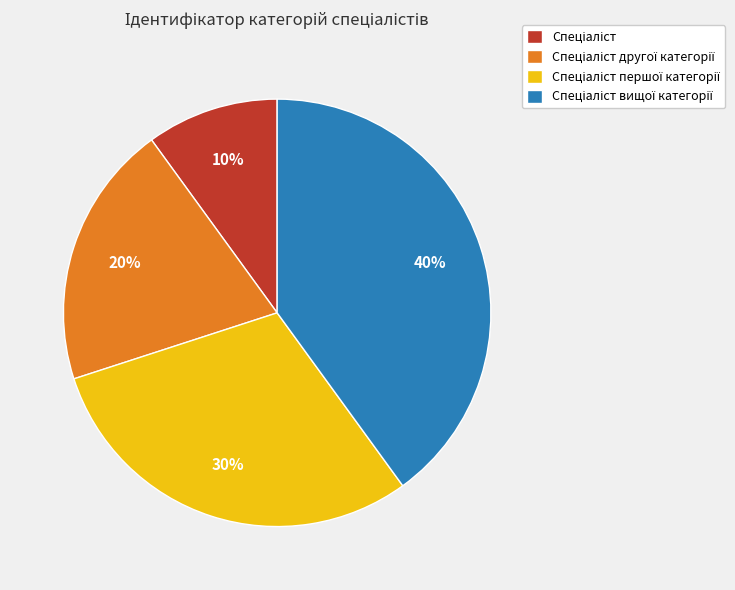

Does any single category account for the majority?

No